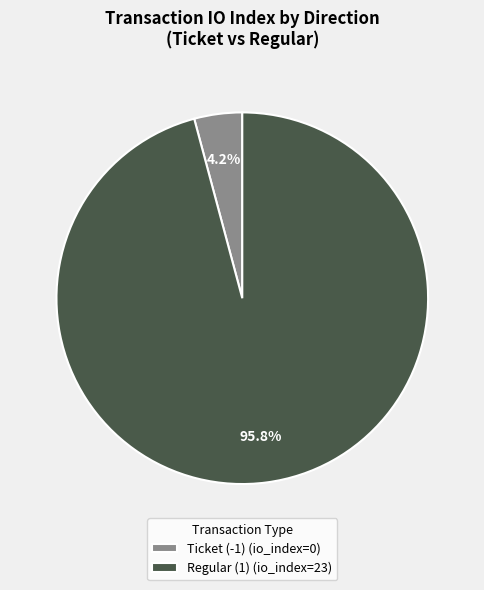

Does Regular (1) represent more than half of the total?

Yes